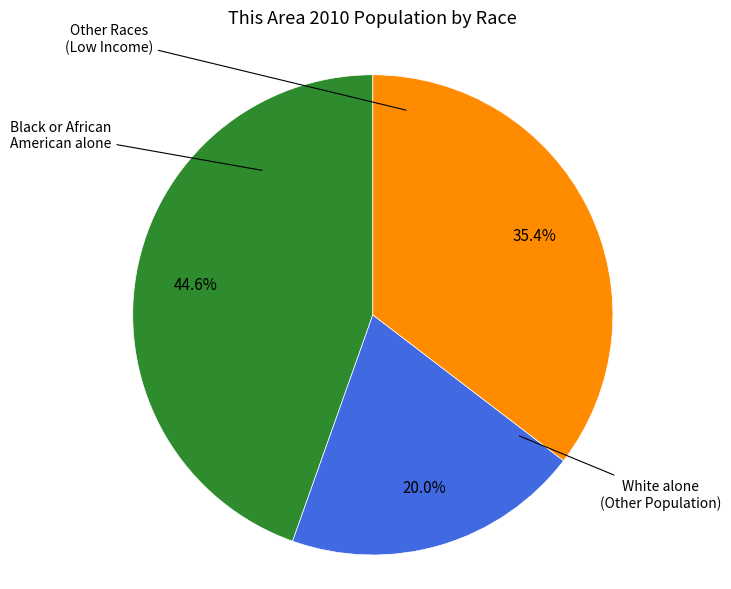

Is there a majority slice in this chart?

No